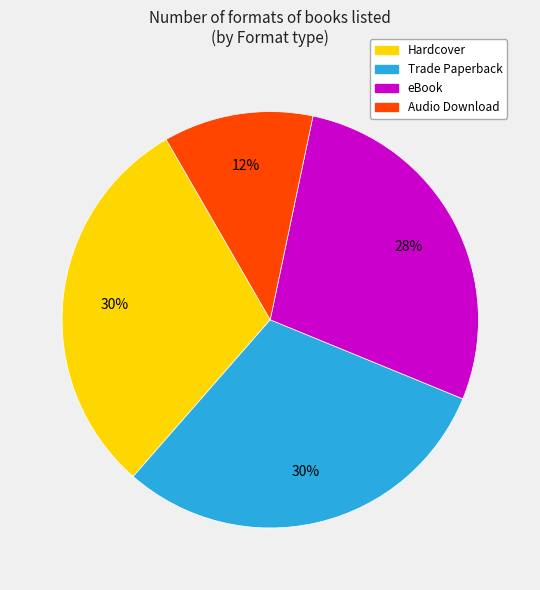

To the nearest percent, what percentage of the pie is Audio Download?

12%